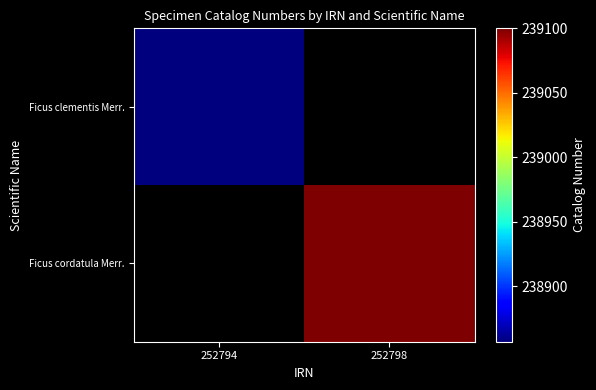

Which series has the widest spread of values?

Ficus clementis Merr.